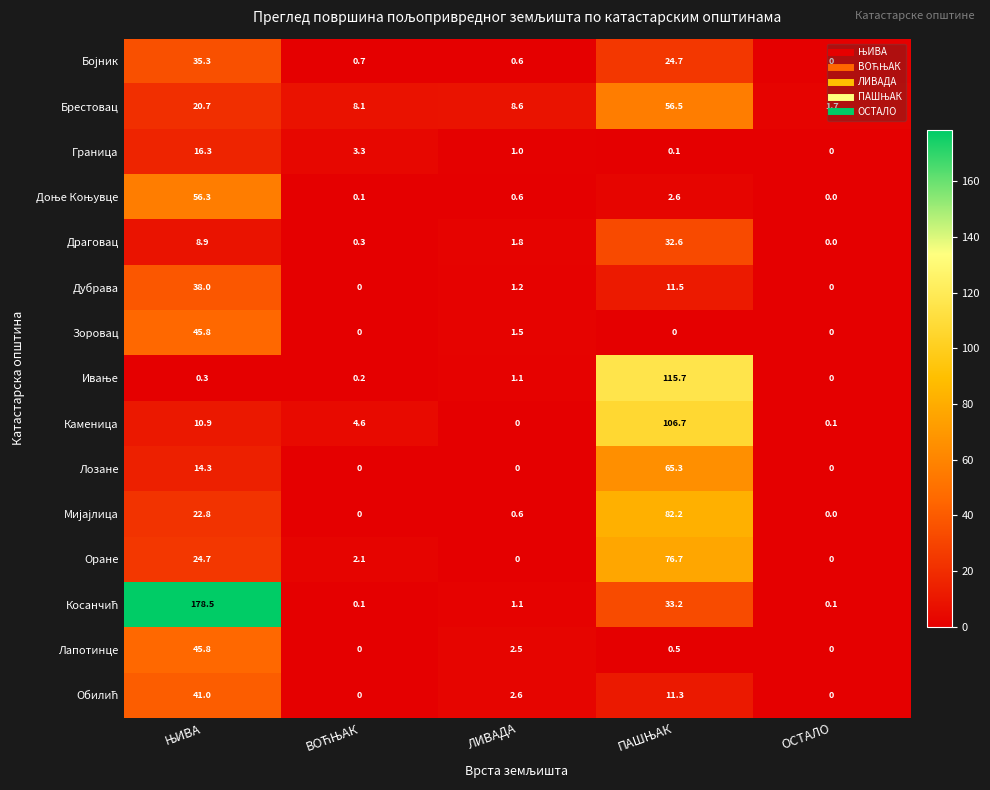

At which label does Каменица reach its minimum?

ЛИВАДА